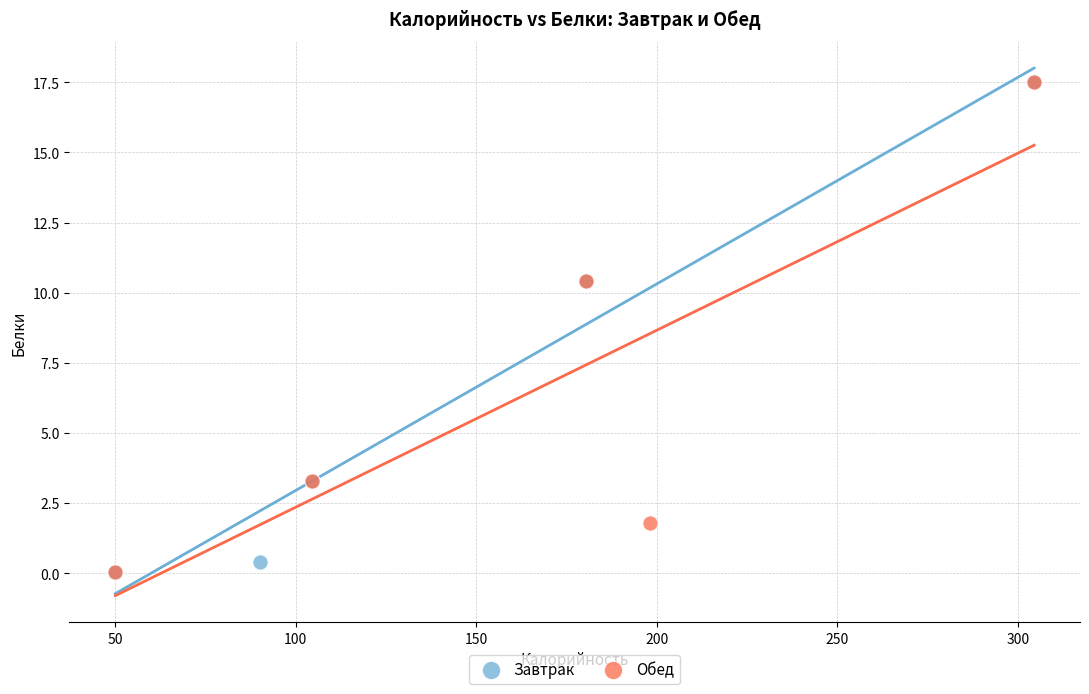

What are all the series names shown in the legend?

Завтрак, Обед